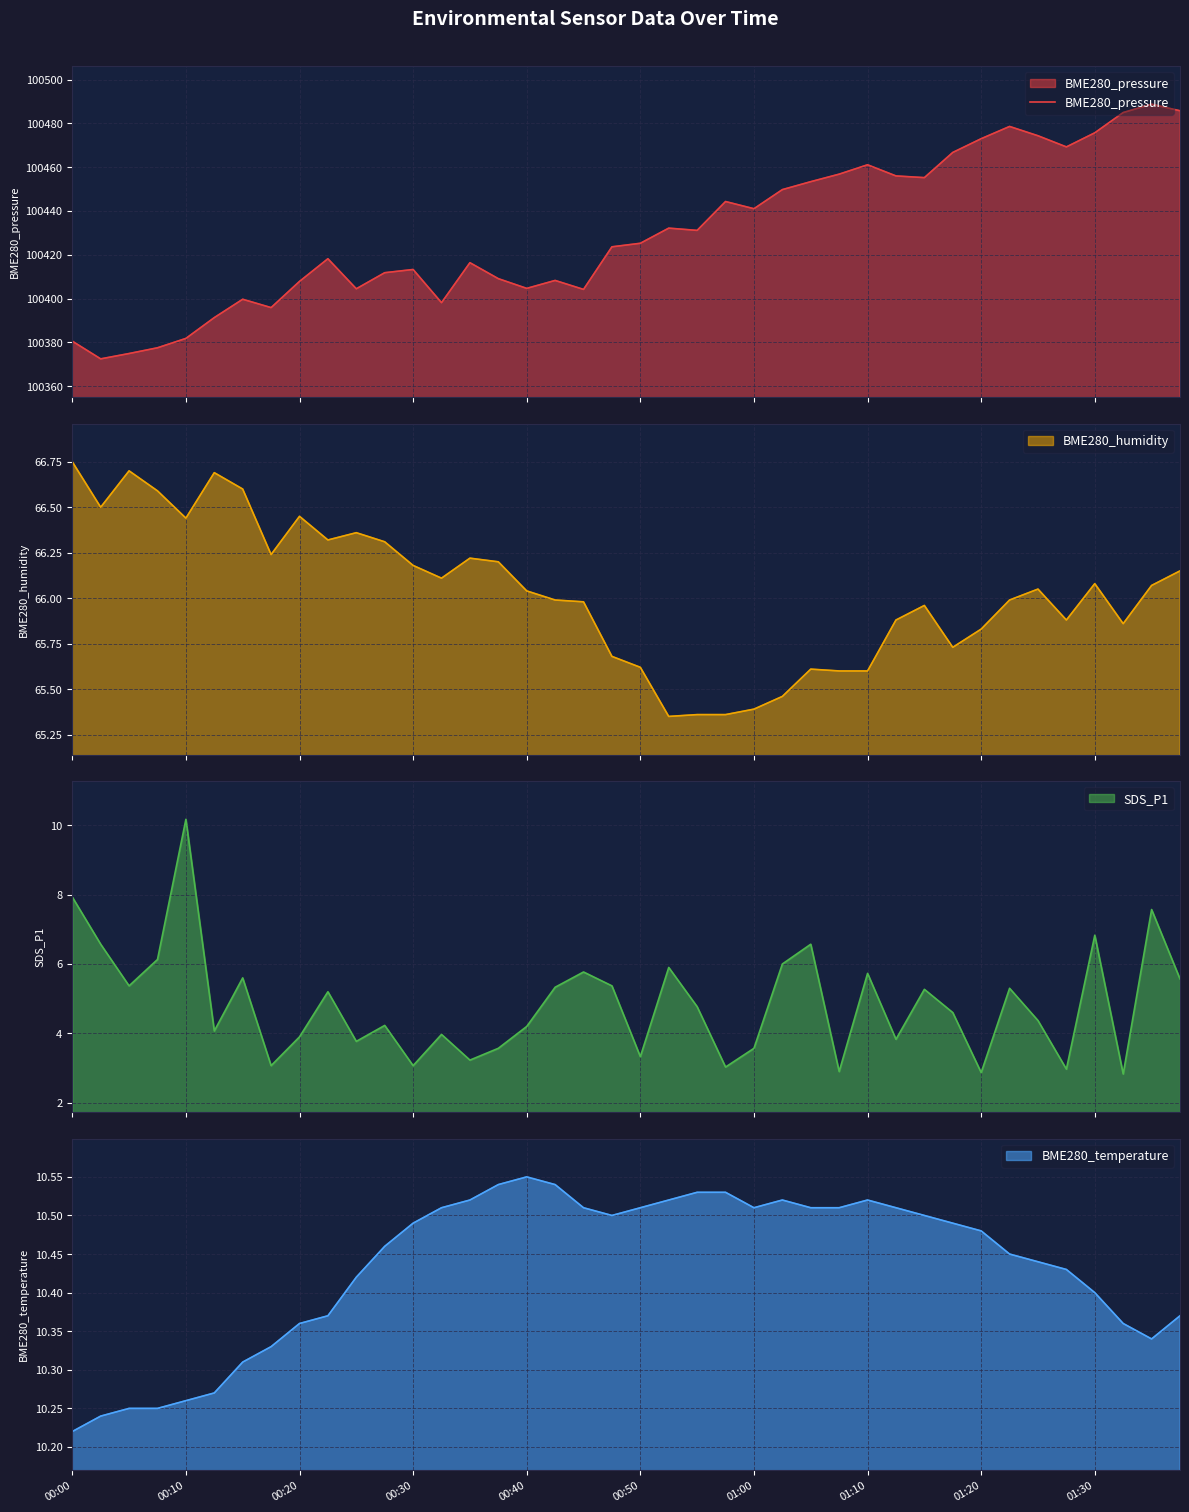

What is the minimum value shown in the chart?

100372.5